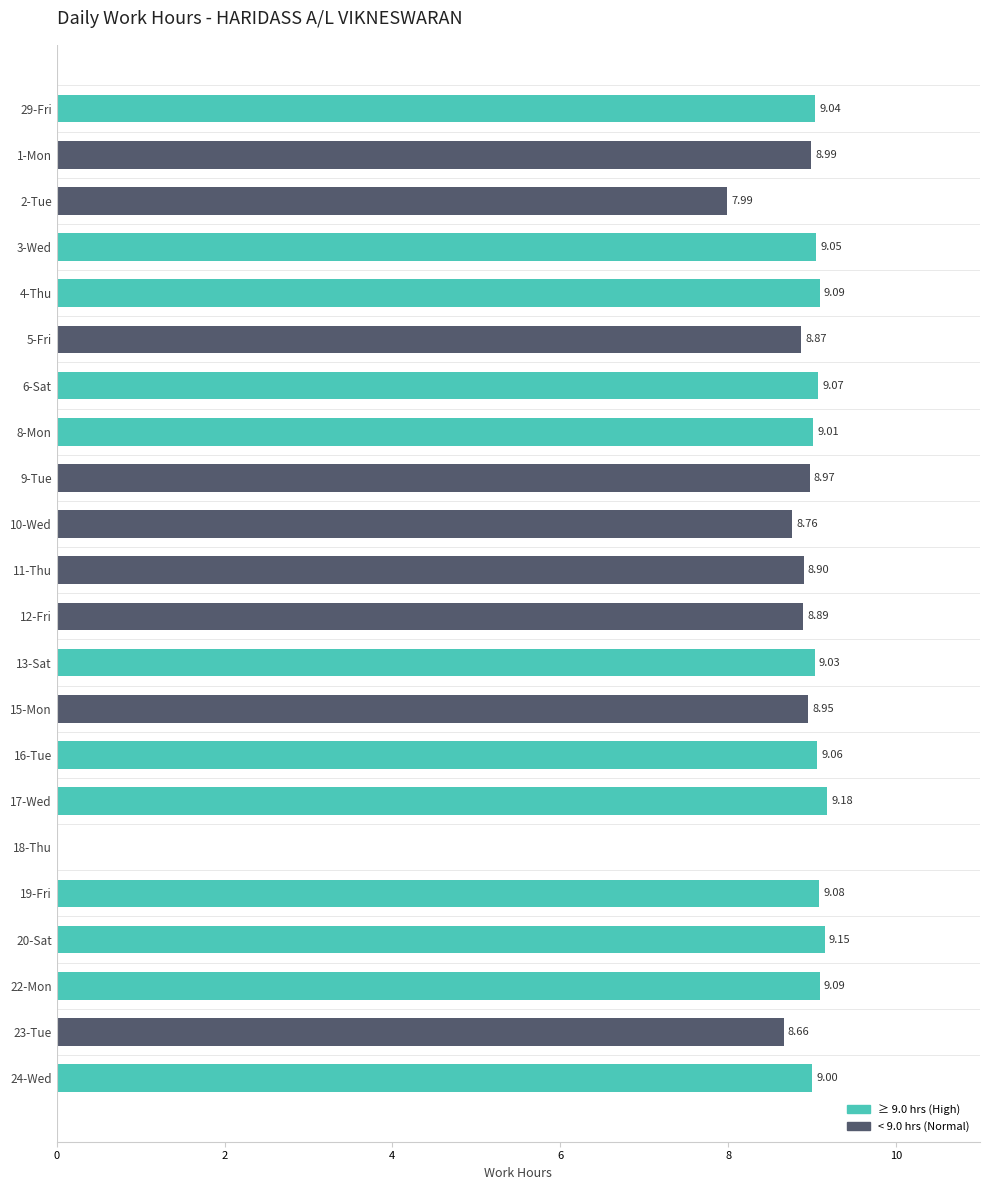

What is the sum of all values?

187.8